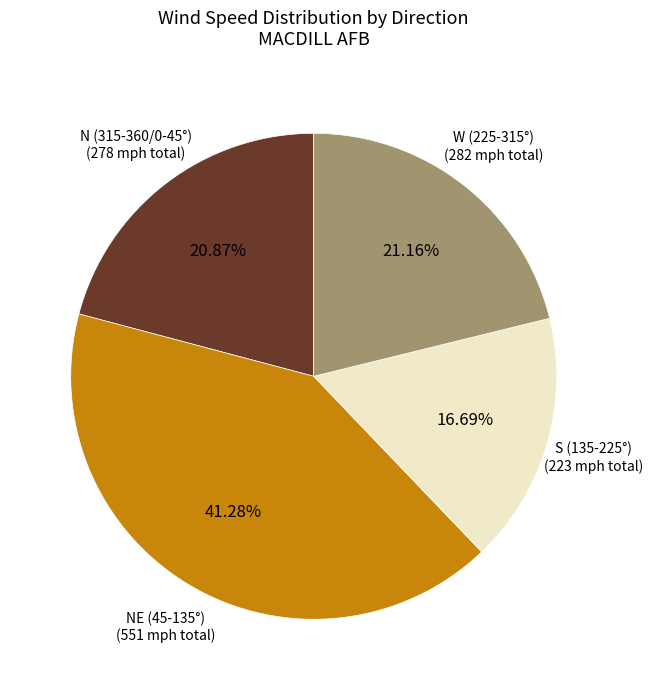

Count the number of slices in the pie.

4